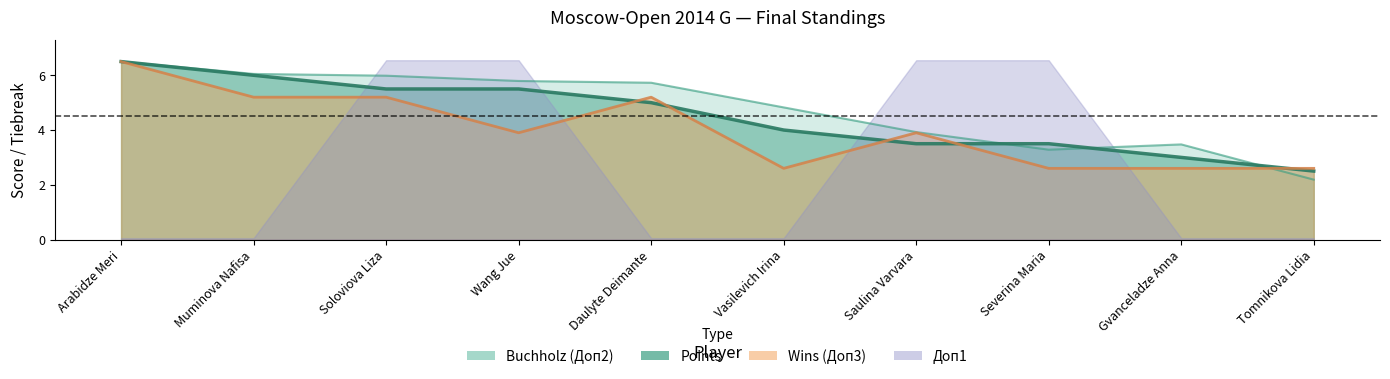

Rank the categories by Points value from lowest to highest.

Tomnikova Lidia, Gvanceladze Anna, Saulina Varvara, Severina Maria, Vasilevich Irina, Daulyte Deimante, Soloviova Liza, Wang Jue, Muminova Nafisa, Arabidze Meri